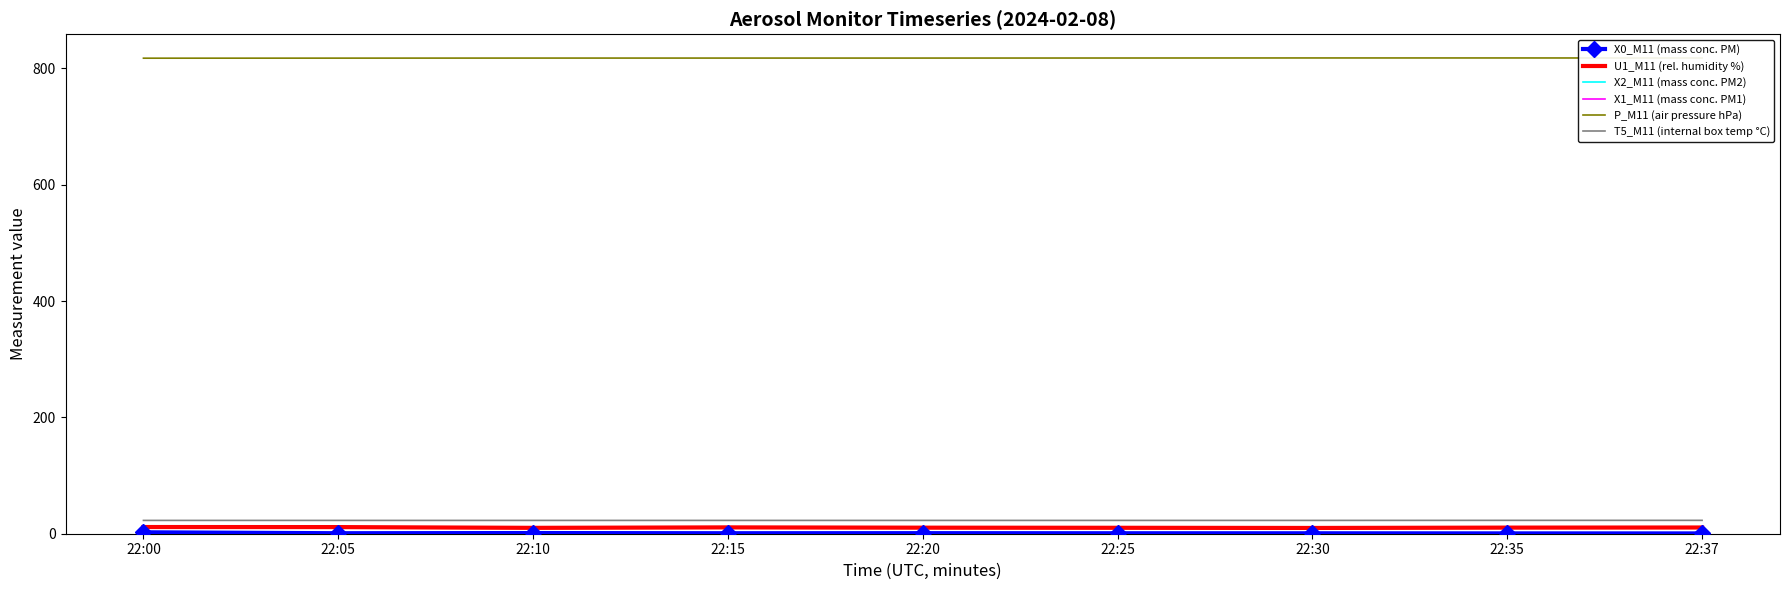

At which label does U1_M11 (rel. humidity %) first exceed 10?

22:00